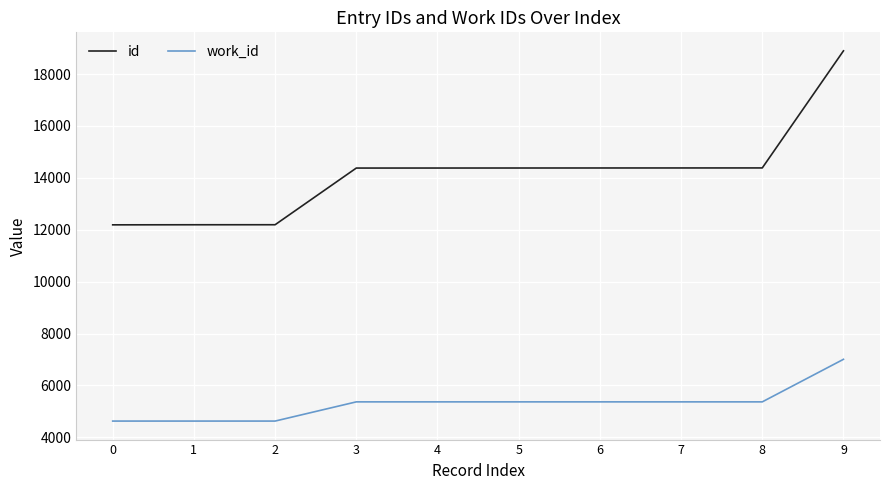

The id series shows 18893 at 9. True or false?

True